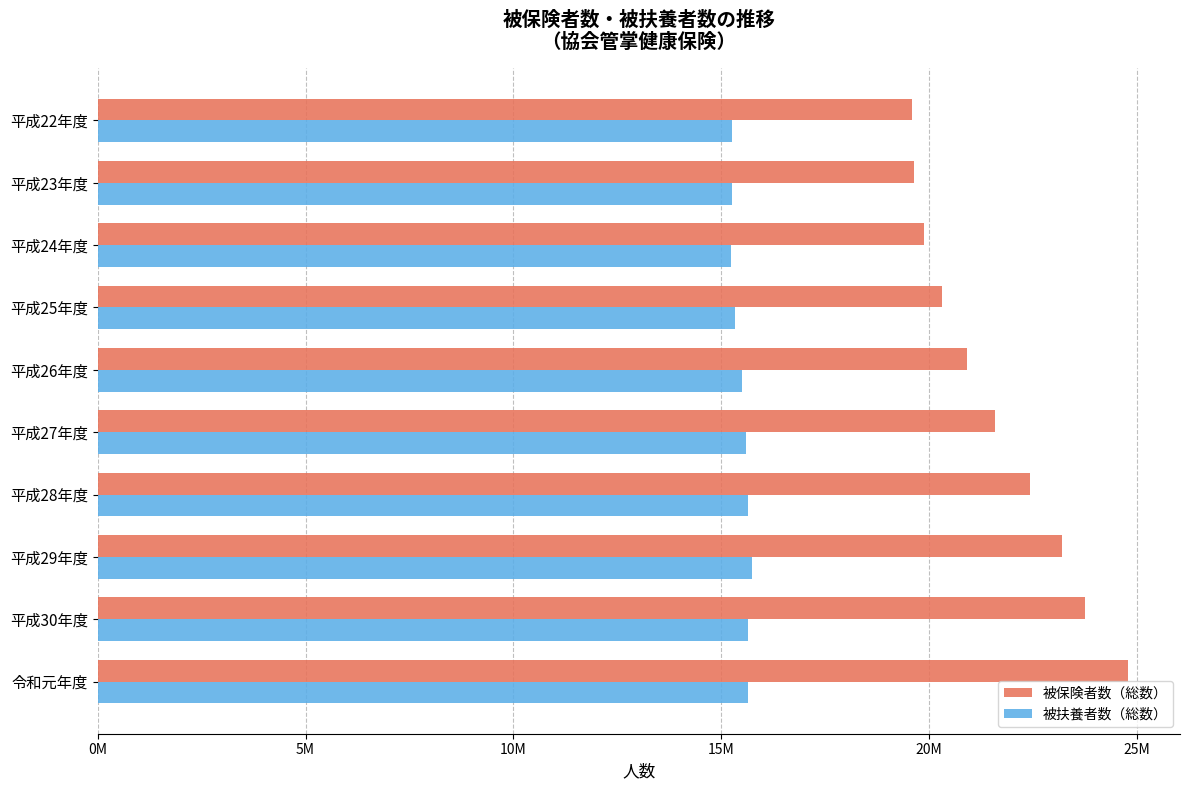

What is the minimum value shown in the chart?

15232084